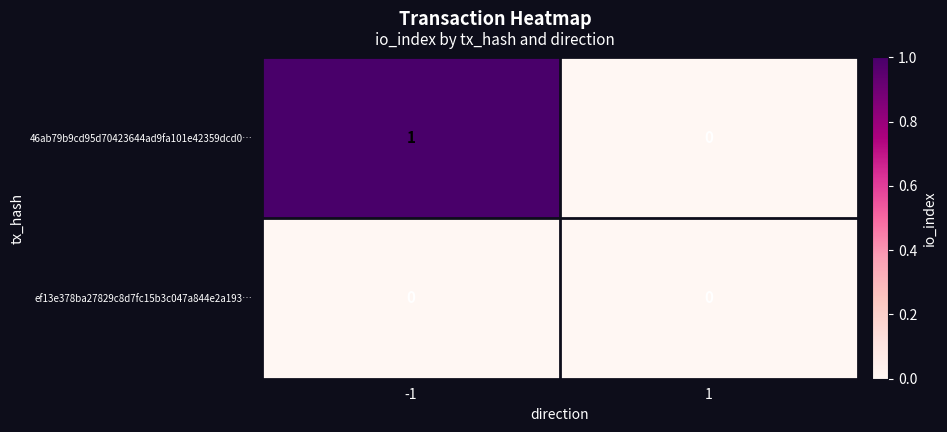

Rank the series by their average value, from highest to lowest.

46ab79b9cd95d70423644ad9fa101e42359dcd0…, ef13e378ba27829c8d7fc15b3c047a844e2a193…